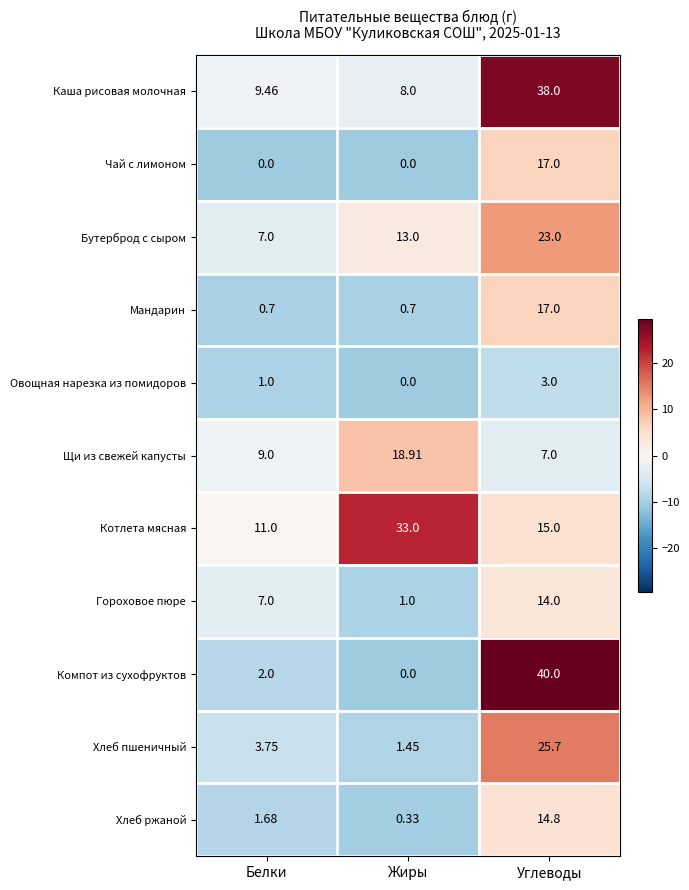

Rank the categories by Хлеб ржаной value from lowest to highest.

Жиры, Белки, Углеводы